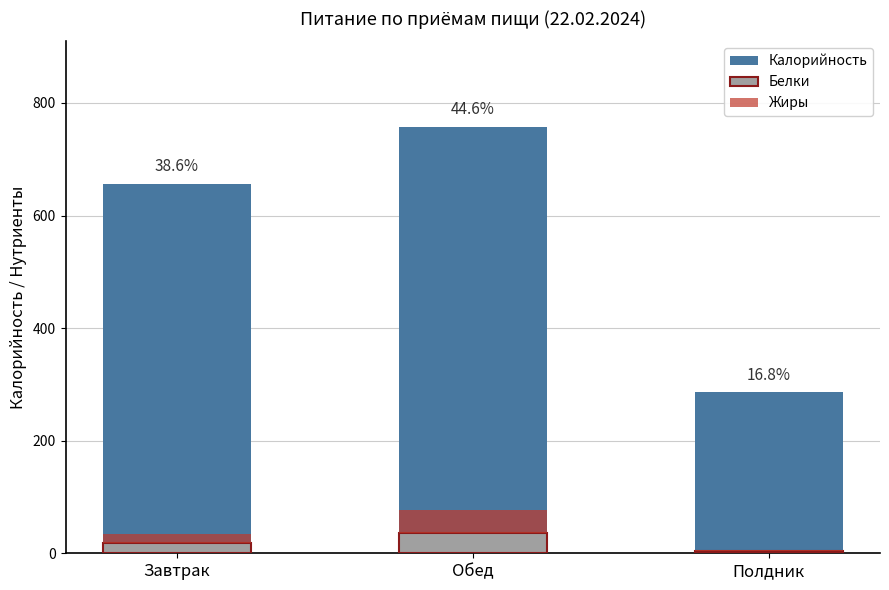

Which has a higher value, Завтрак or Обед?

Обед